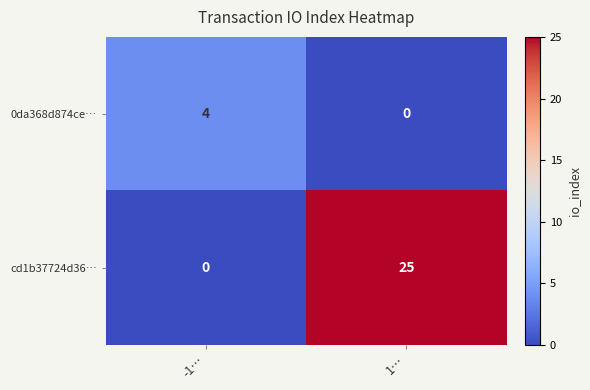

How many categories are shown in the chart?

2